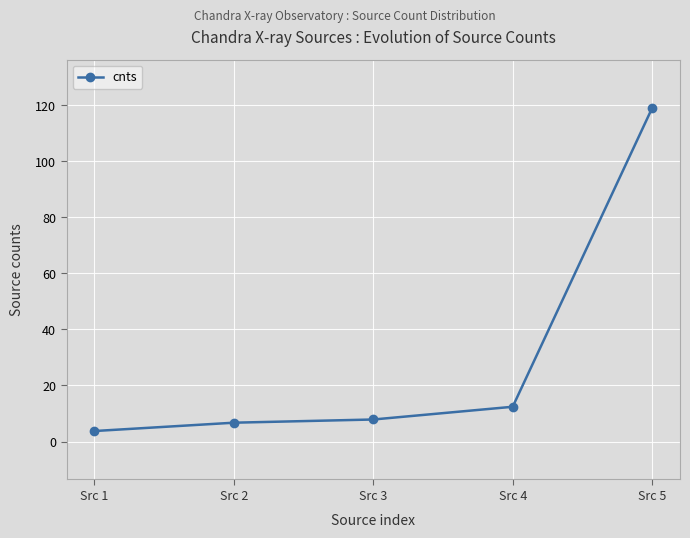

What is the value of the 2nd point from the left?

6.7